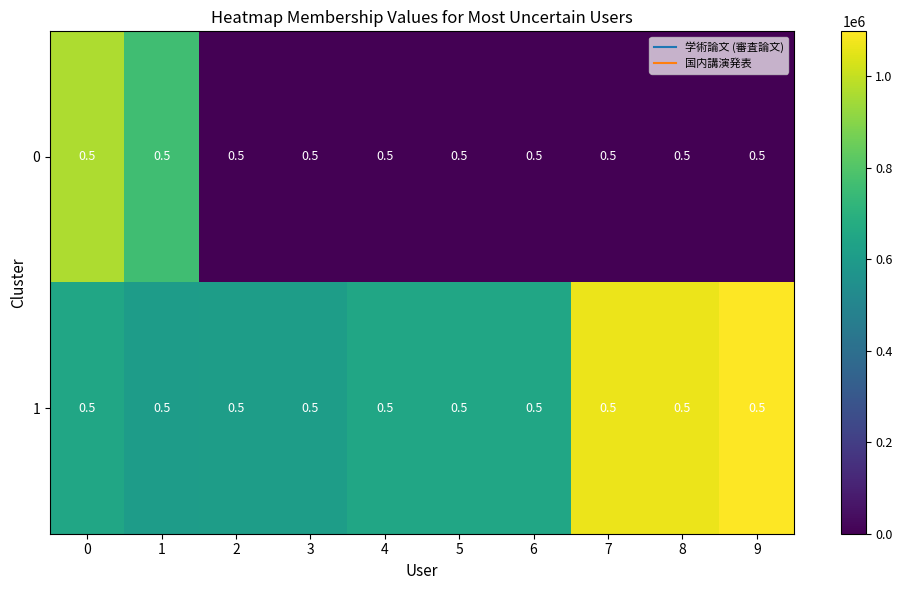

Count the number of data series in this chart.

2